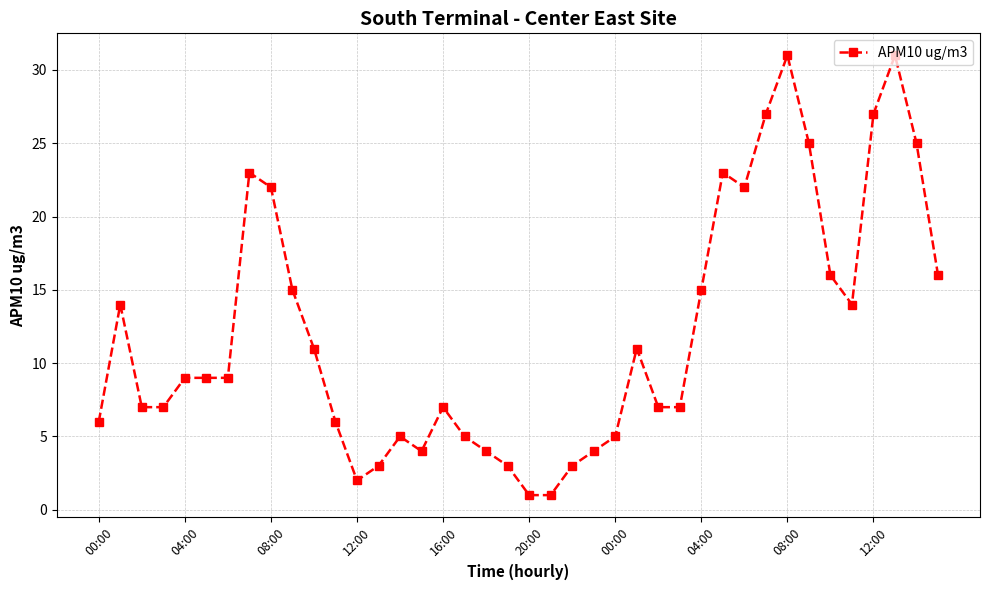

What is the smallest value displayed?

1